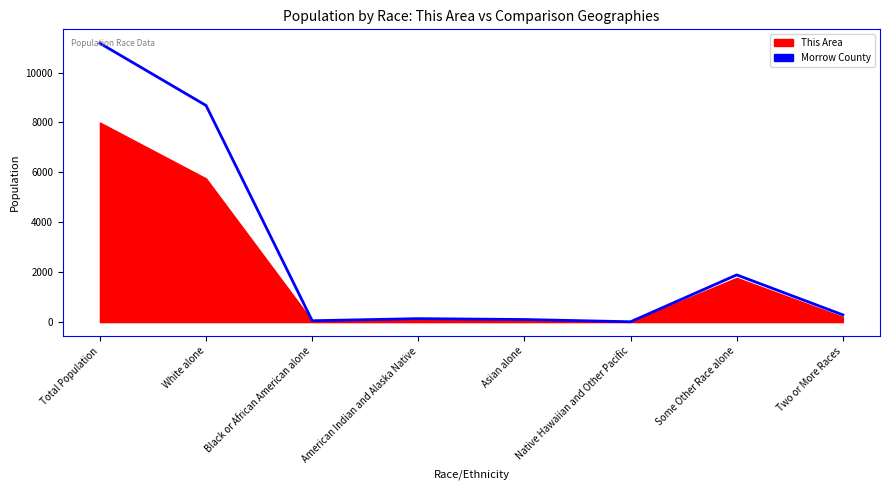

How many lines are shown in the chart?

1